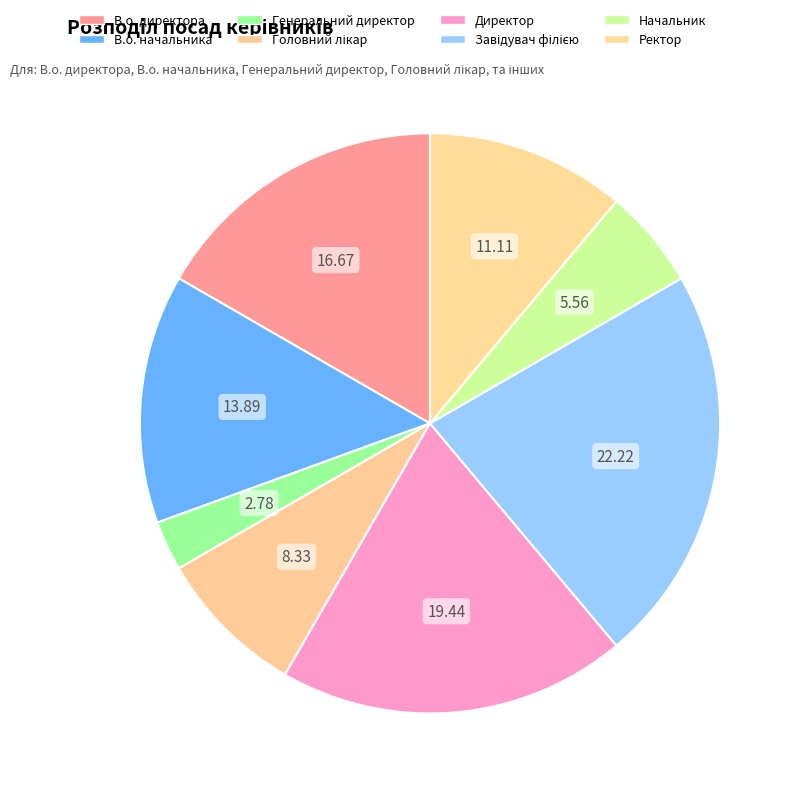

Is it true that Головний лікар is 16% of the pie?

False